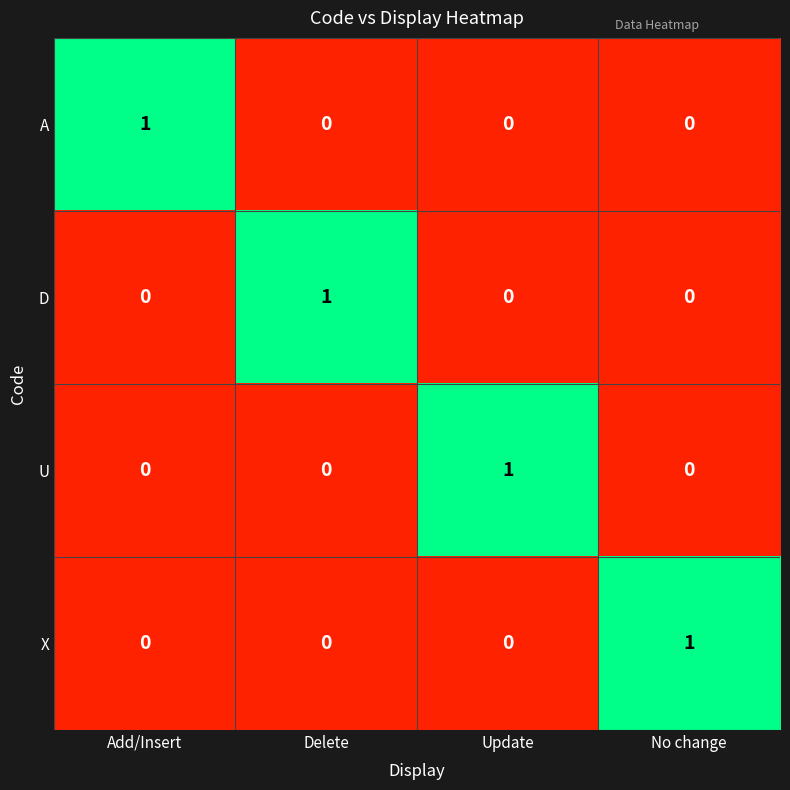

How many categories are shown in the chart?

4